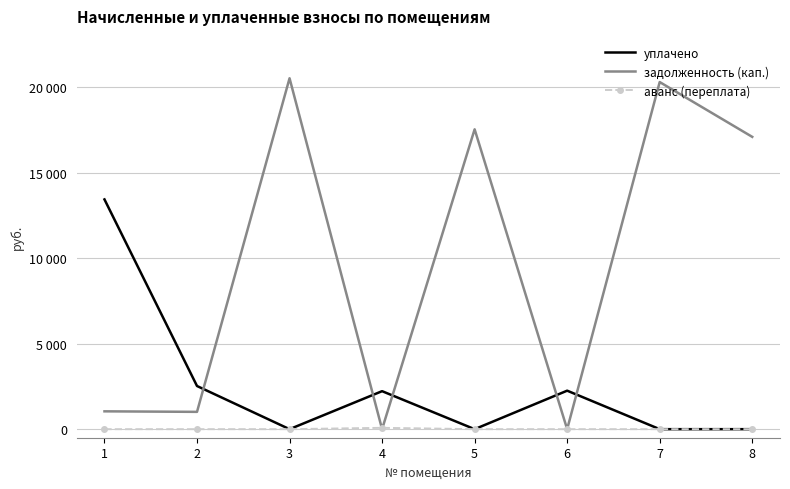

At 3, list the series in order from largest to smallest.

задолженность (кап.), уплачено, аванс (переплата)